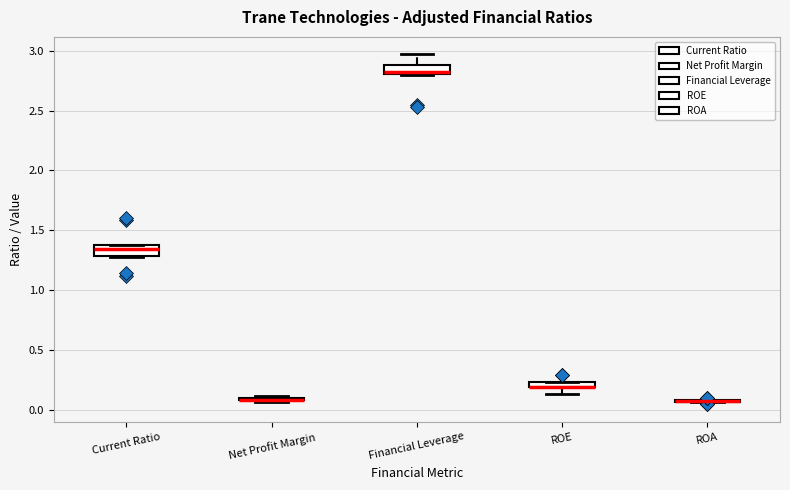

Where is the lower edge of the box for Financial Leverage on the y-axis? The values are not printed on the chart, so give them approximately, as read against the axis.

2.80